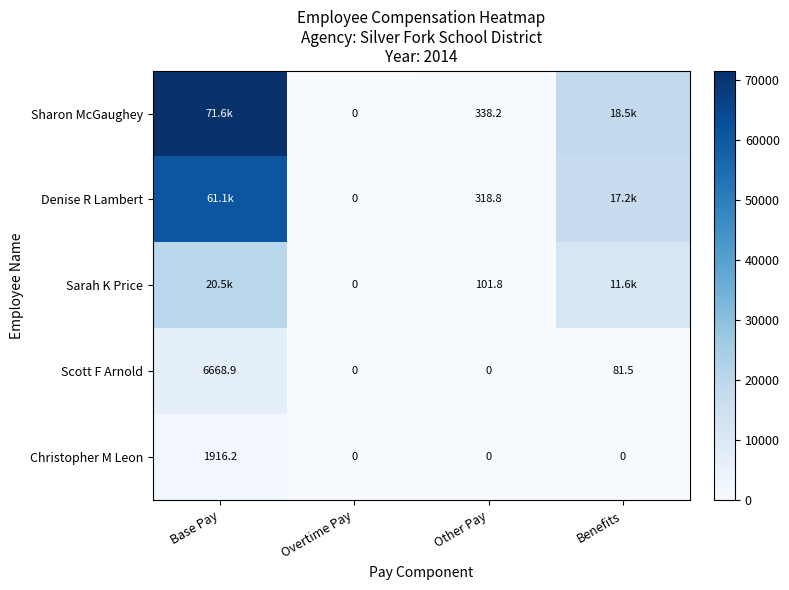

Where does the Scott F Arnold series first go above 81?

Base Pay